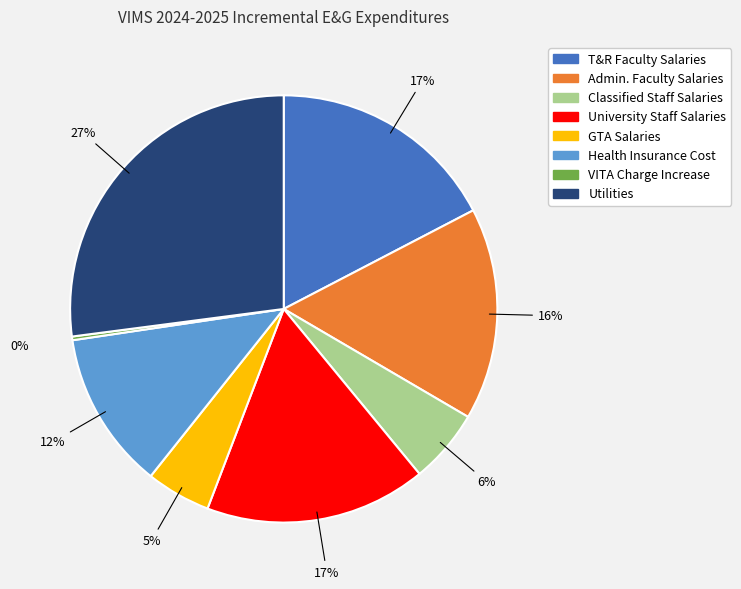

The Utilities slice represents 27% of the pie. True or false?

True